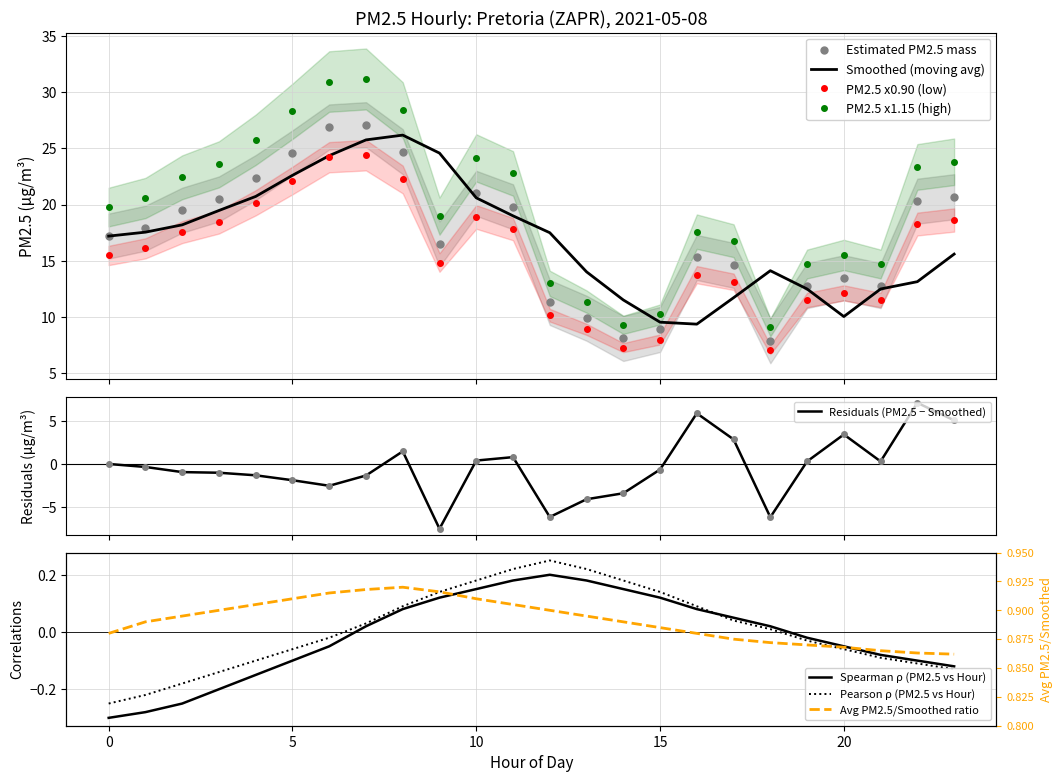

What is the difference between the second highest and minimum values in the Estimated PM2.5 mass series?

19.0